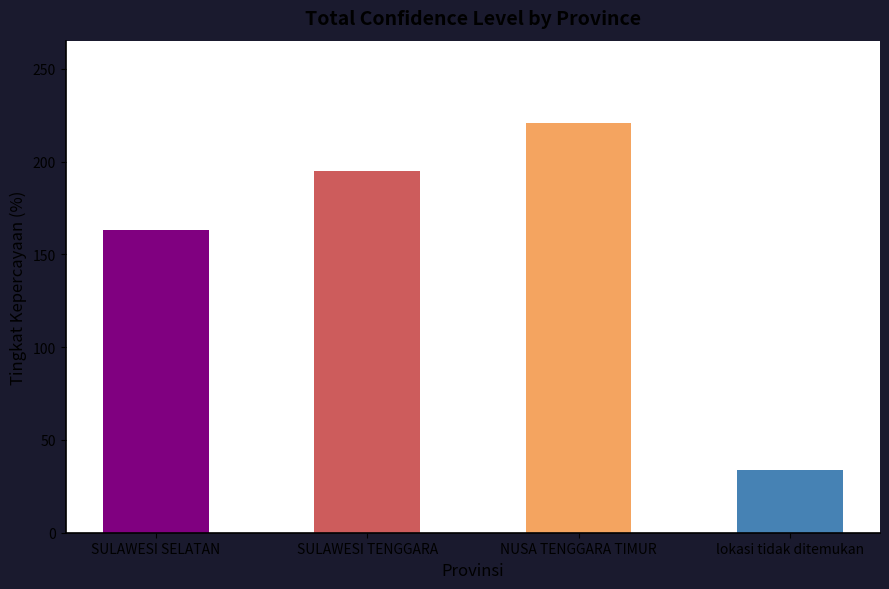

What is the label of the 4th bar from the left?

lokasi tidak ditemukan